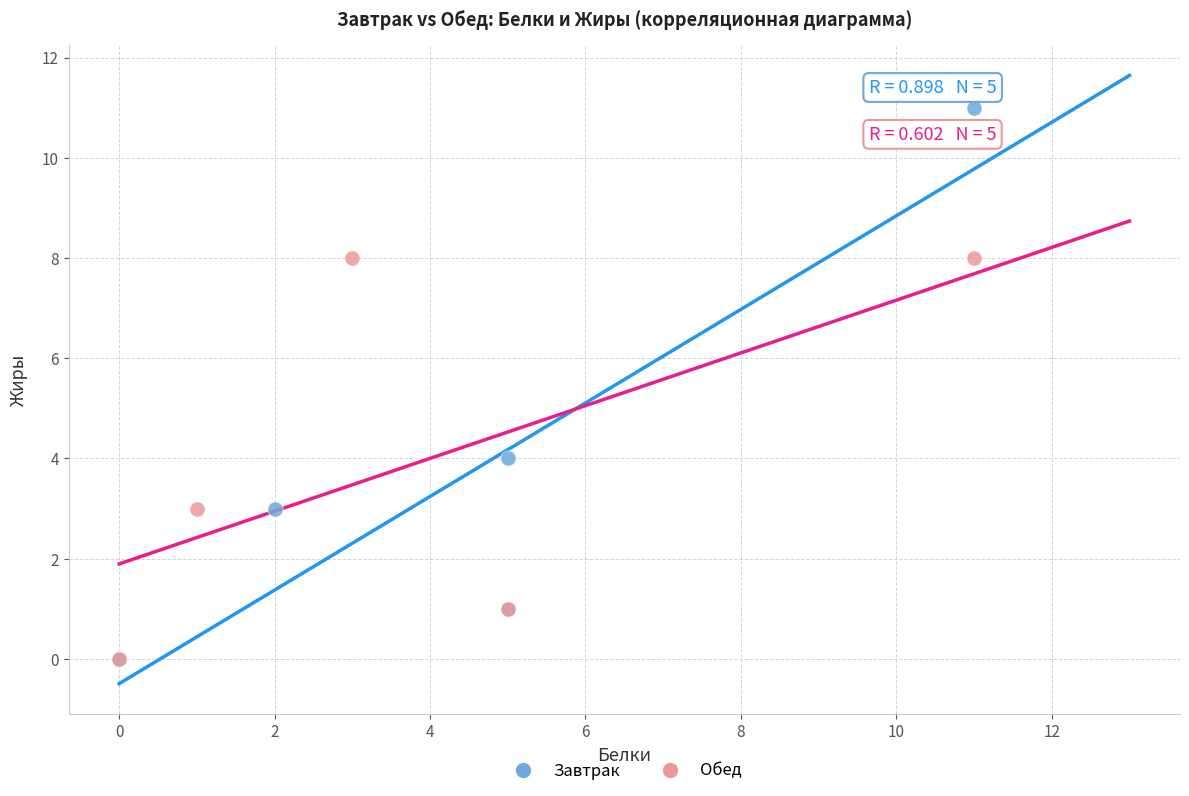

Which series has the largest Y range (max minus min)?

Завтрак